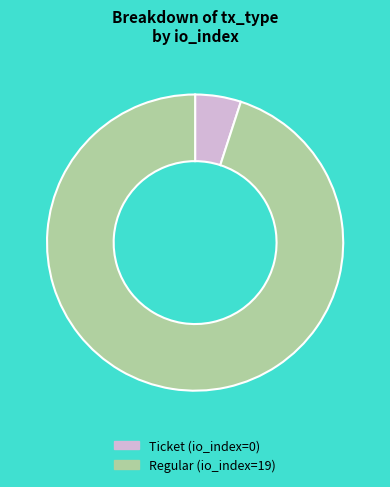

Which category has the smallest portion of the pie?

Ticket